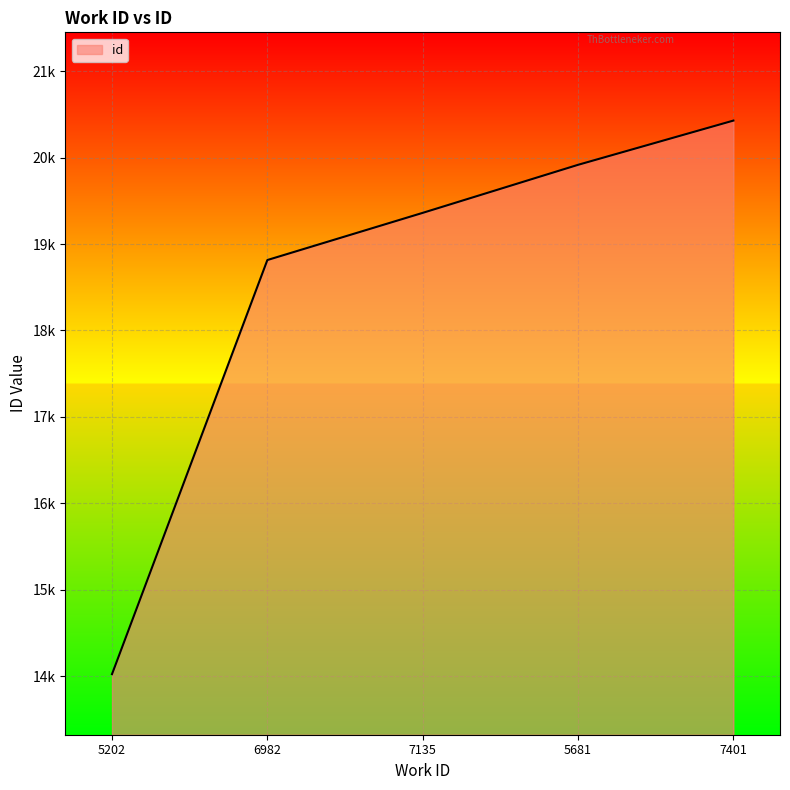

The value at 5202 is 14022. True or false?

True